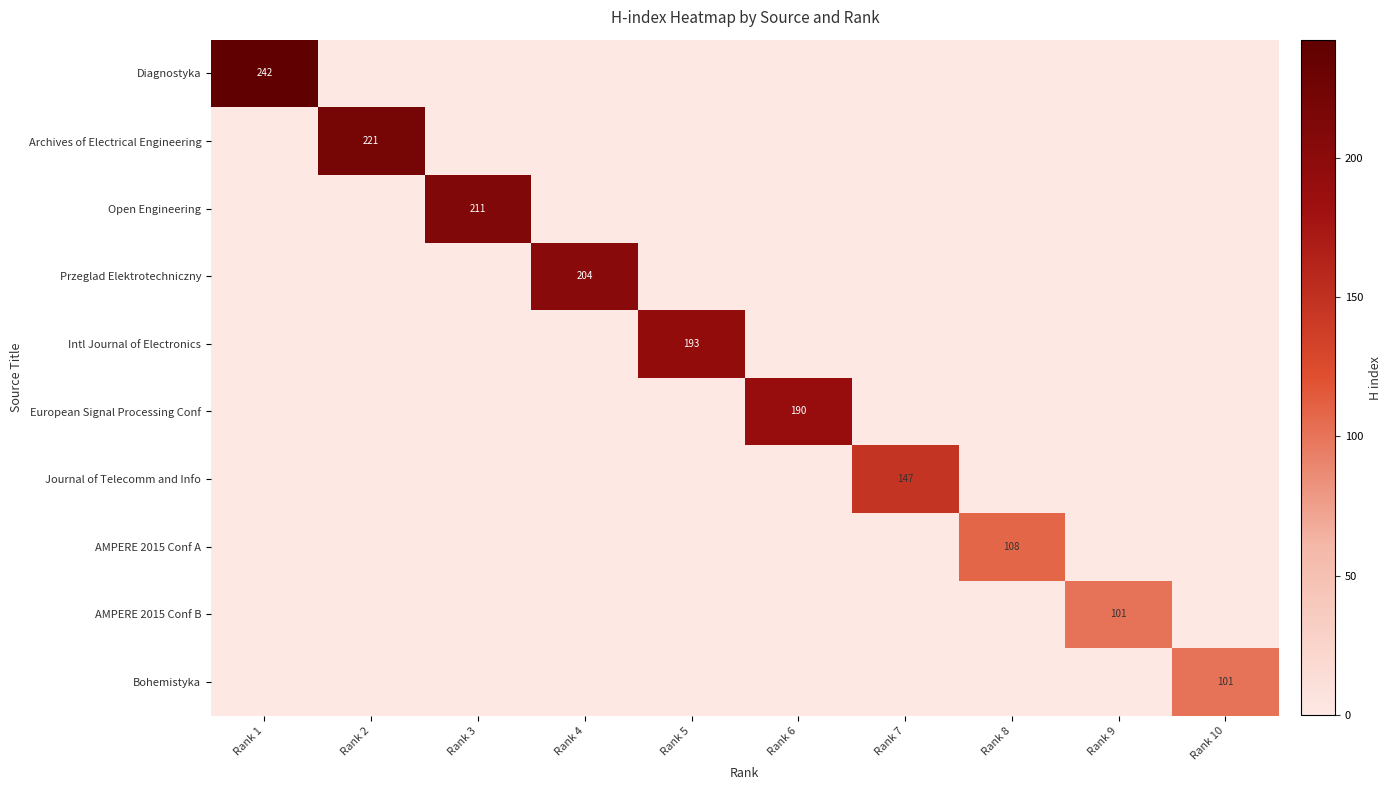

List the labels in order of Przeglad Elektrotechniczny value, smallest first.

Rank 1, Rank 2, Rank 3, Rank 5, Rank 6, Rank 7, Rank 8, Rank 9, Rank 10, Rank 4